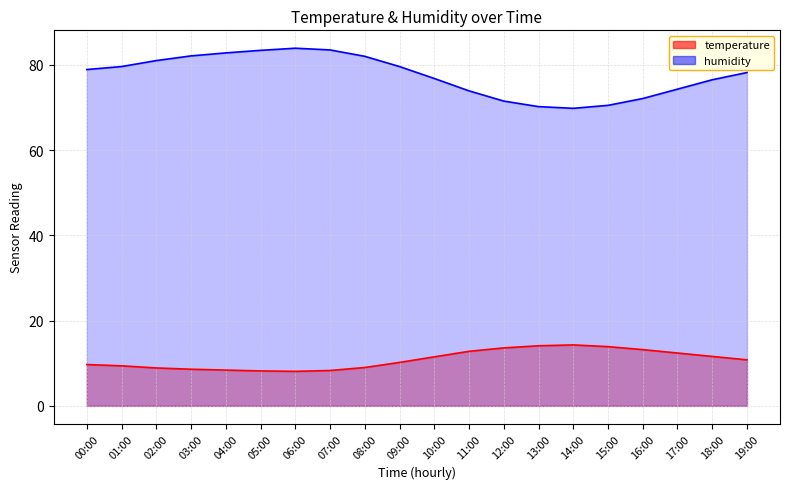

How many categories are shown in the chart?

20